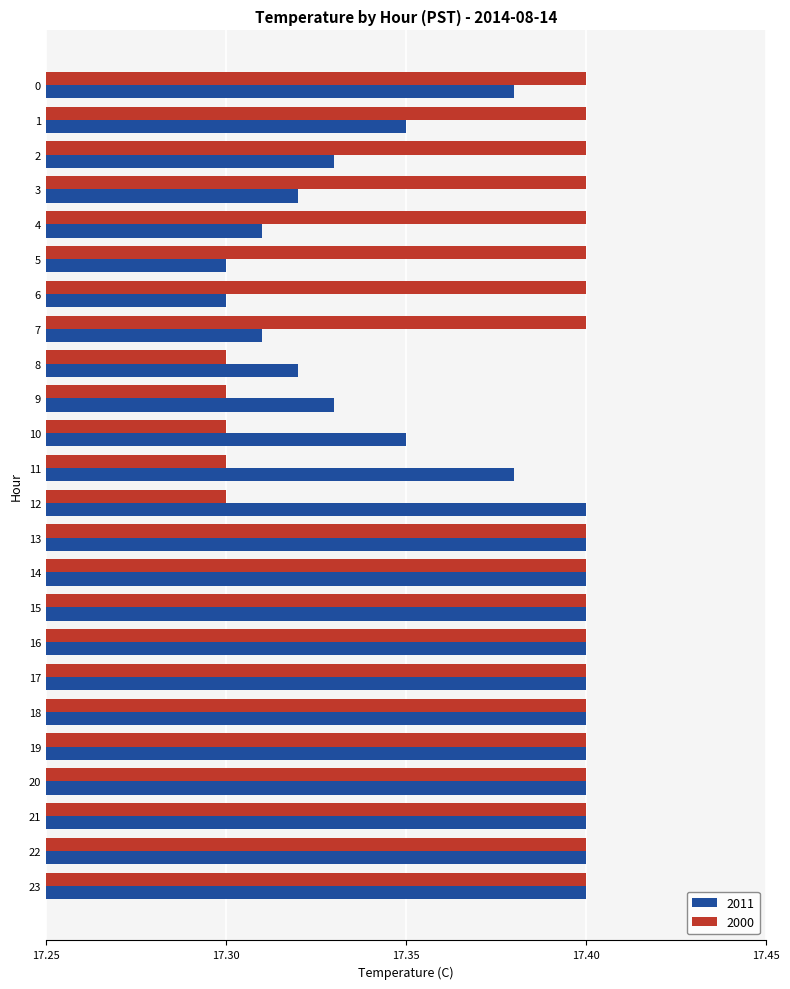

Rank the series by their average value, from lowest to highest.

2011, 2000